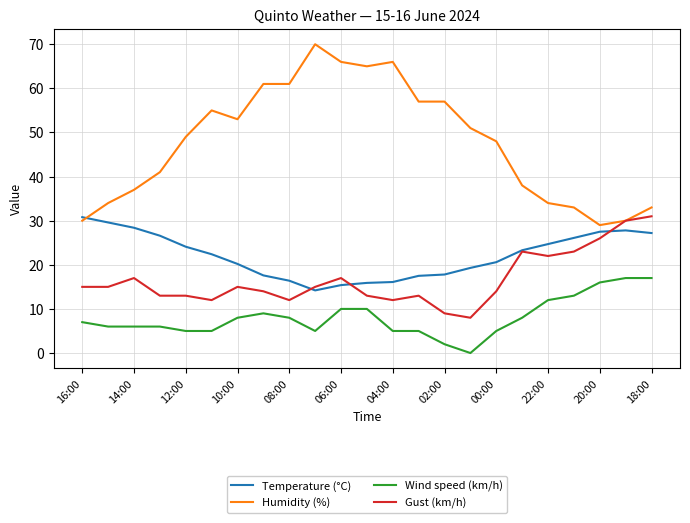

True or false: Wind speed (km/h) and Humidity (%) intersect in this chart.

False